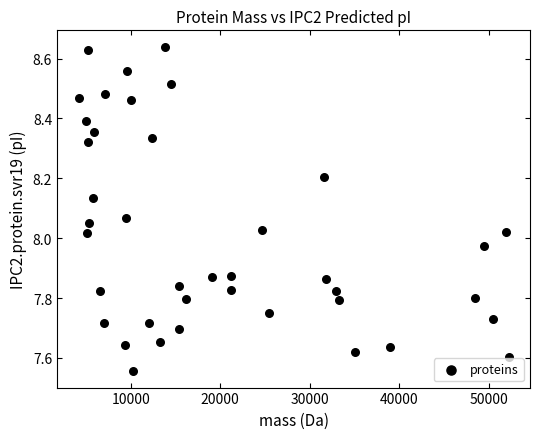

What is the range of Y values (max minus min)?

1.1